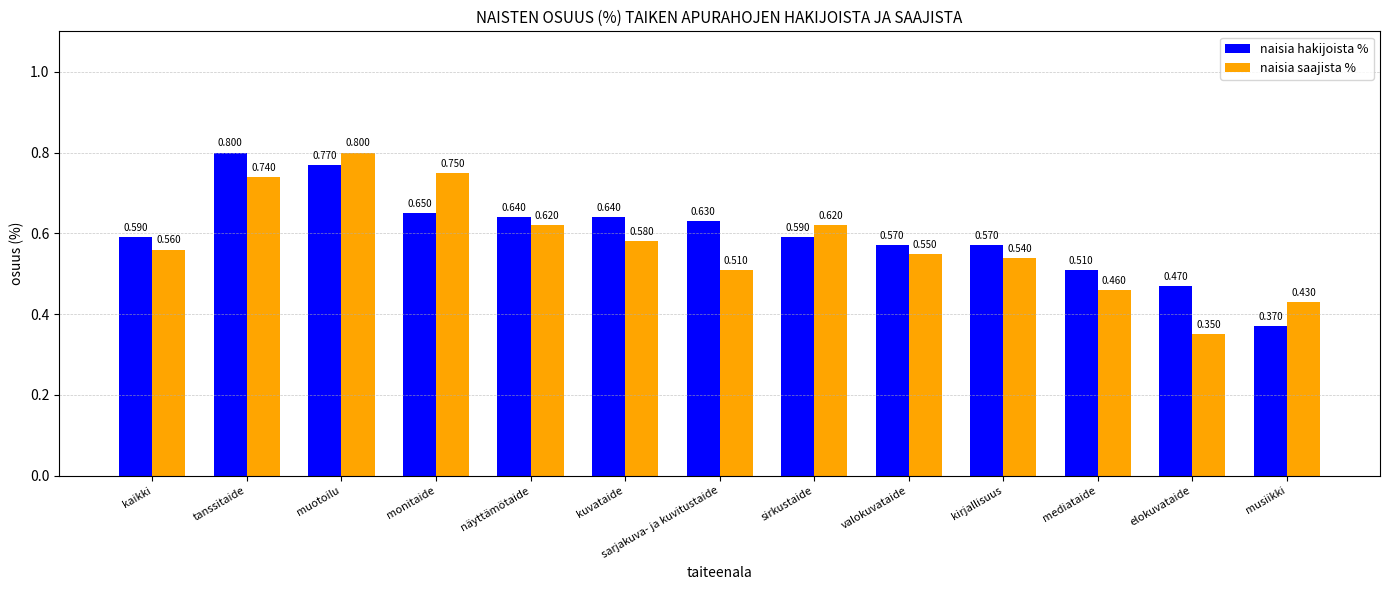

At which category does the chart reach its minimum across all series?

elokuvataide